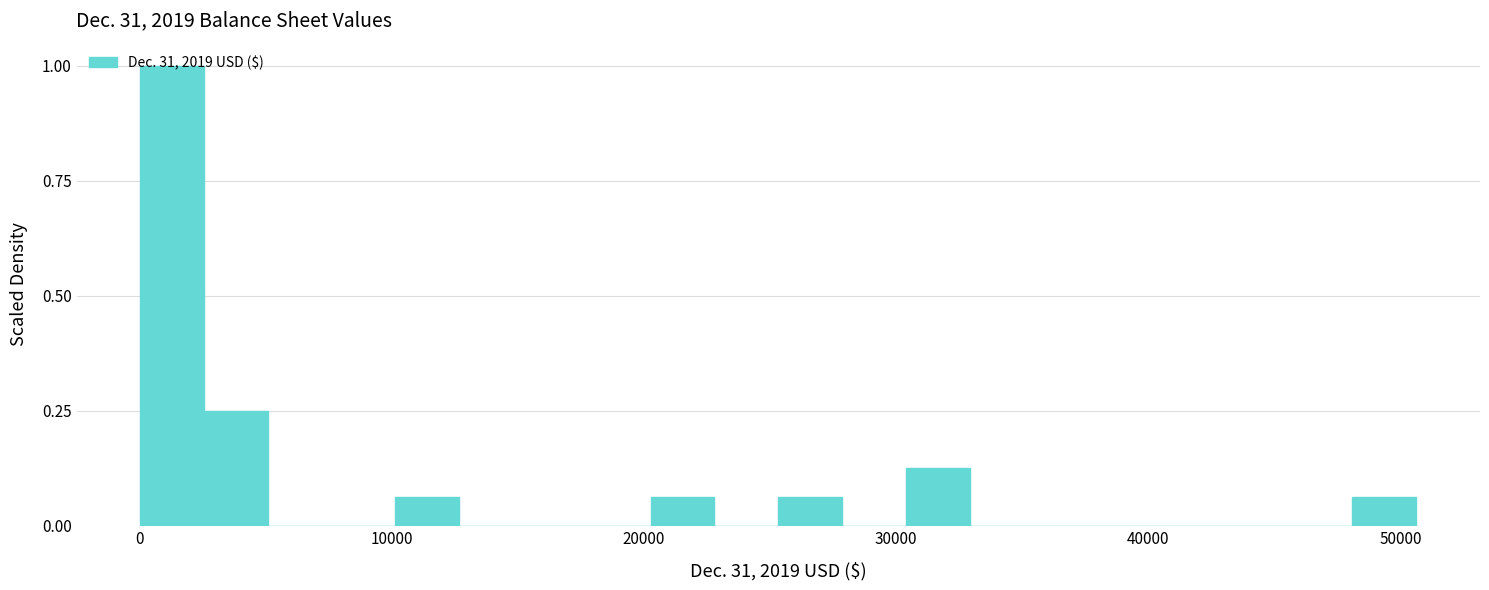

Around what value on the x-axis is the tallest bar? Give the approximate position of its centre, as read against the axis.

1000